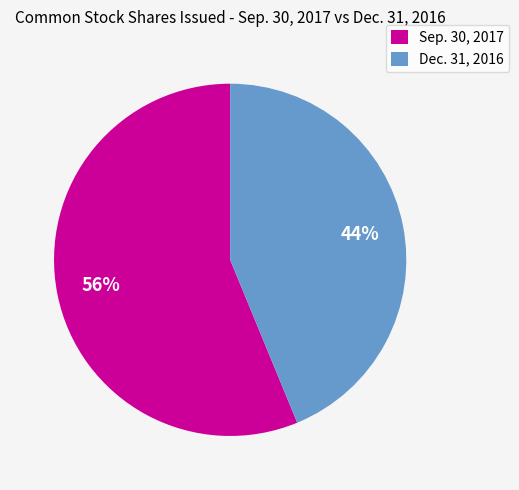

How many slices are in this pie chart?

2